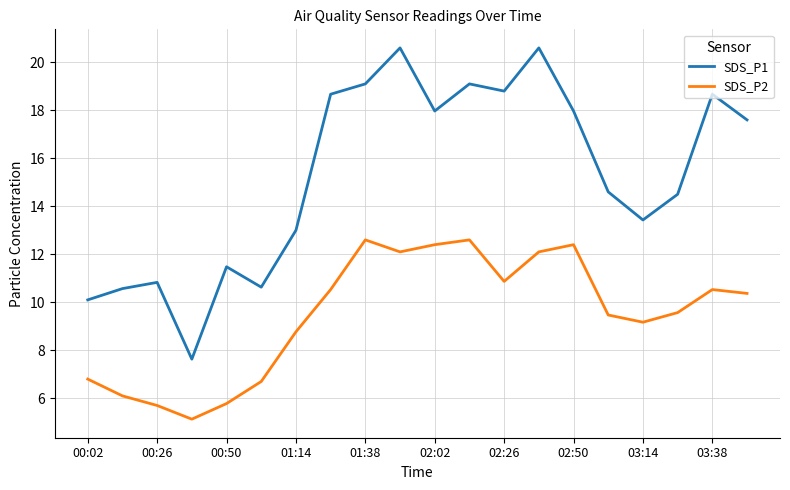

What is the lowest value of the SDS_P2 series?

5.1